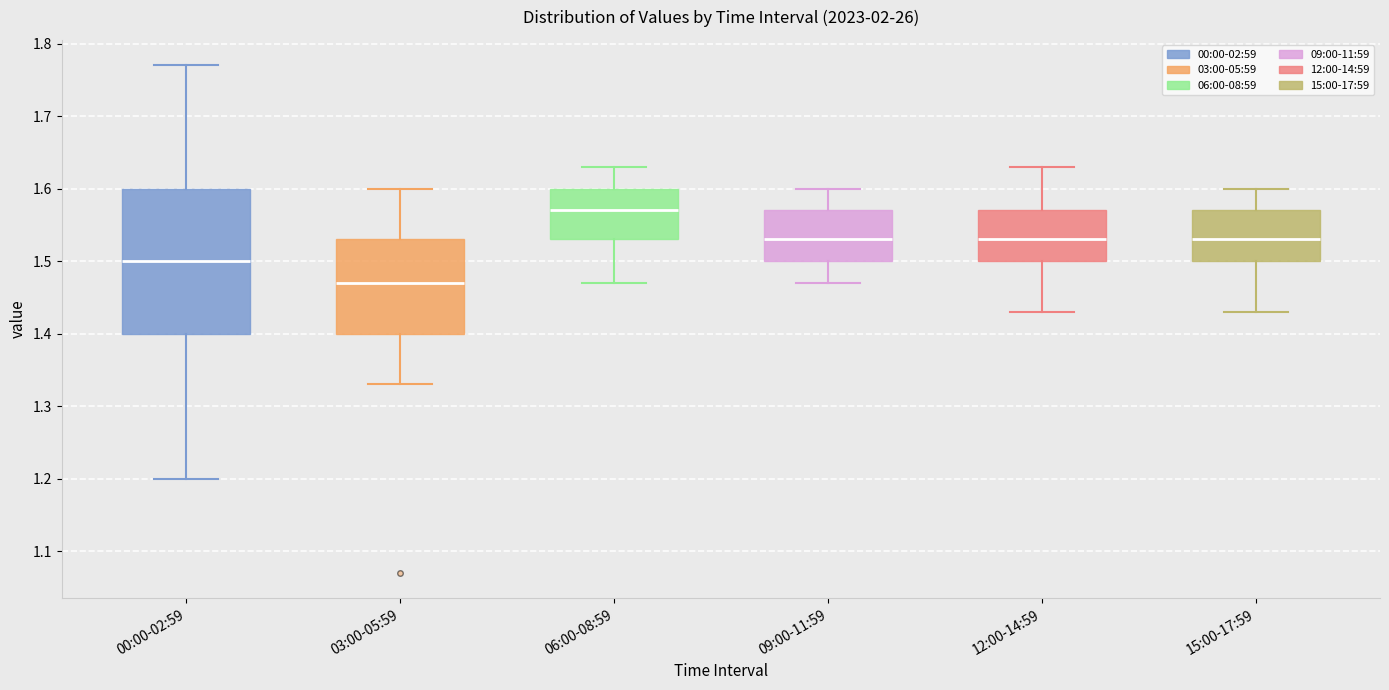

Which box's median line is the lowest?

03:00-05:59